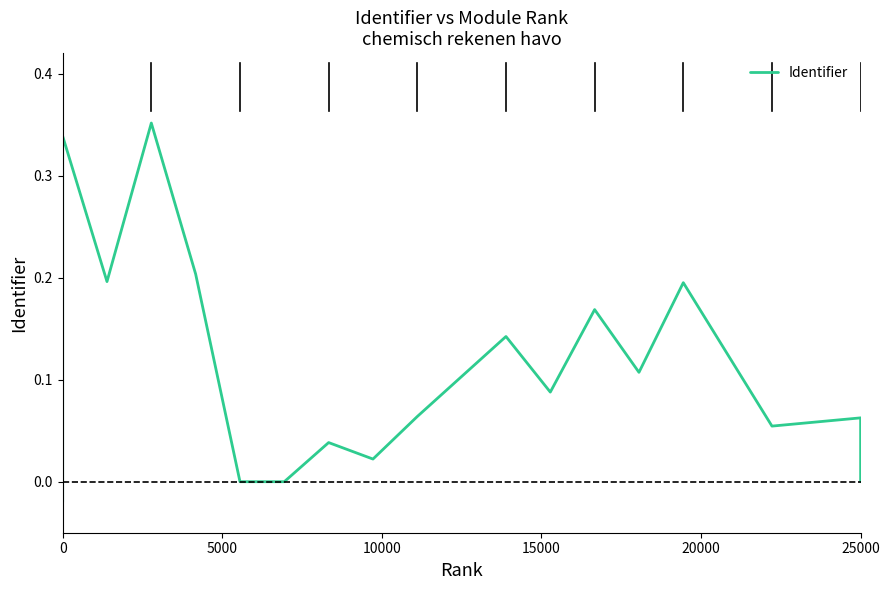

True or false: there are more than 2 points higher than both neighbors.

True